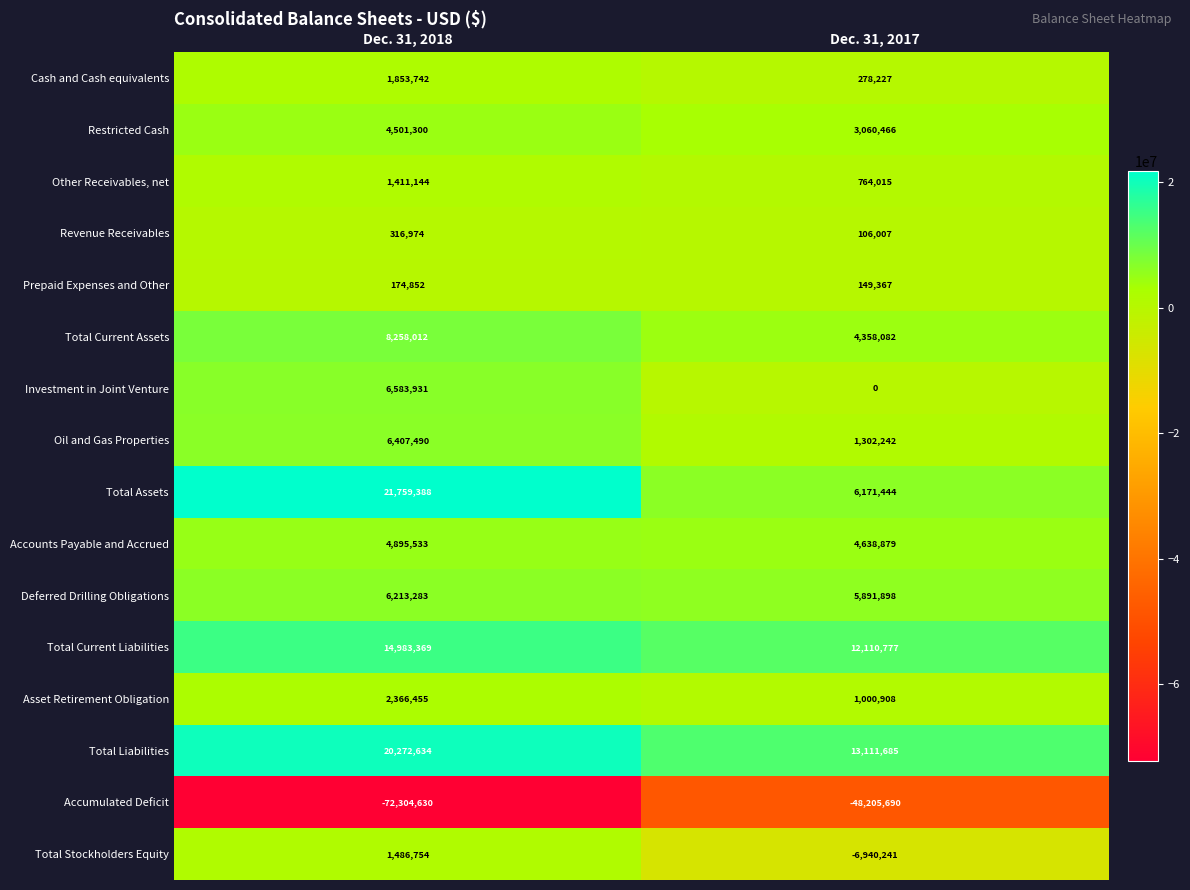

Which series has the largest total across all categories?

Total Liabilities